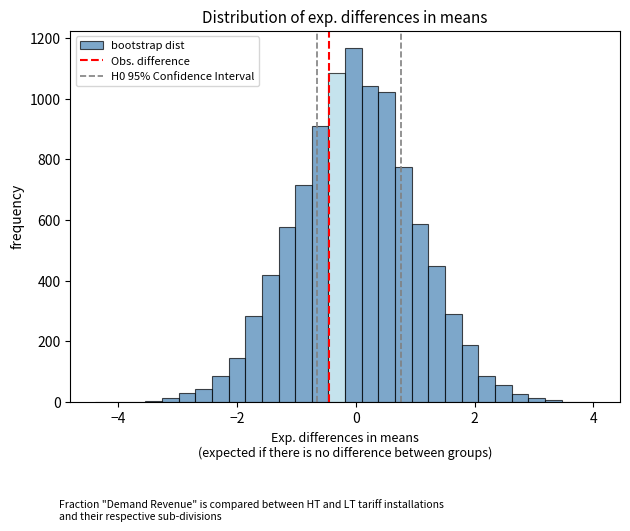

Read against the x-axis, roughly where is the centre of the tallest bar?

0.0